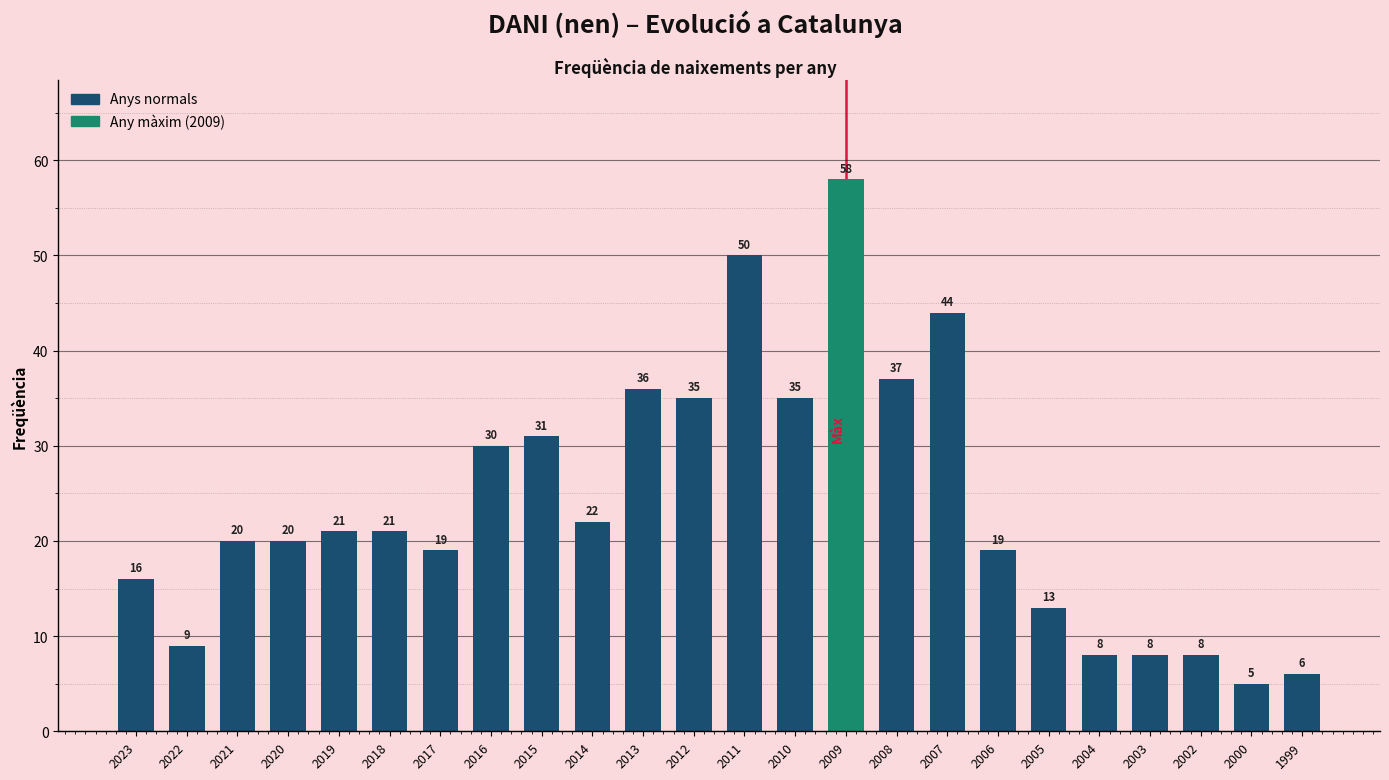

Reading left to right, transcribe all the data shown in this chart.

16	9	20	20	21	21	19	30	31	22	36	35	50	35	58	37	44	19	13	8	8	8	5	6